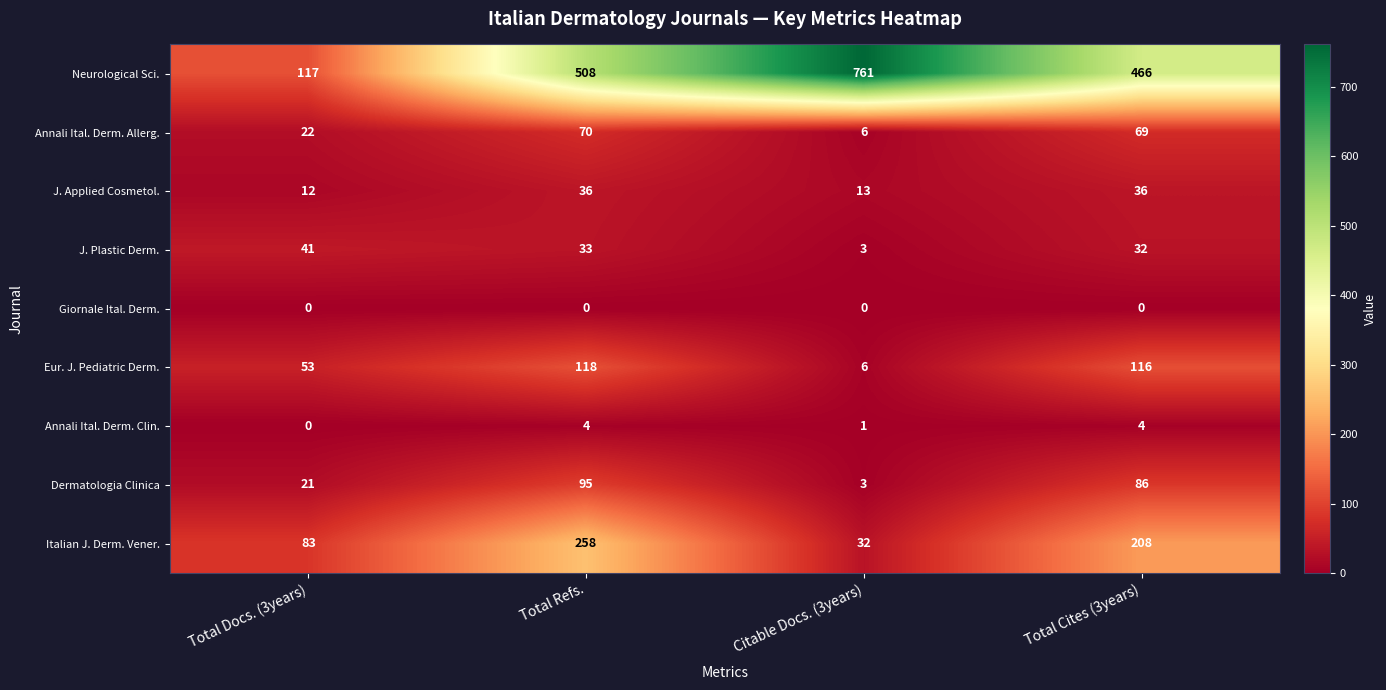

Rank the series by their maximum value, from highest to lowest.

Neurological Sci., Italian J. Derm. Vener., Eur. J. Pediatric Derm., Dermatologia Clinica, Annali Ital. Derm. Allerg., J. Plastic Derm., J. Applied Cosmetol., Annali Ital. Derm. Clin., Giornale Ital. Derm.